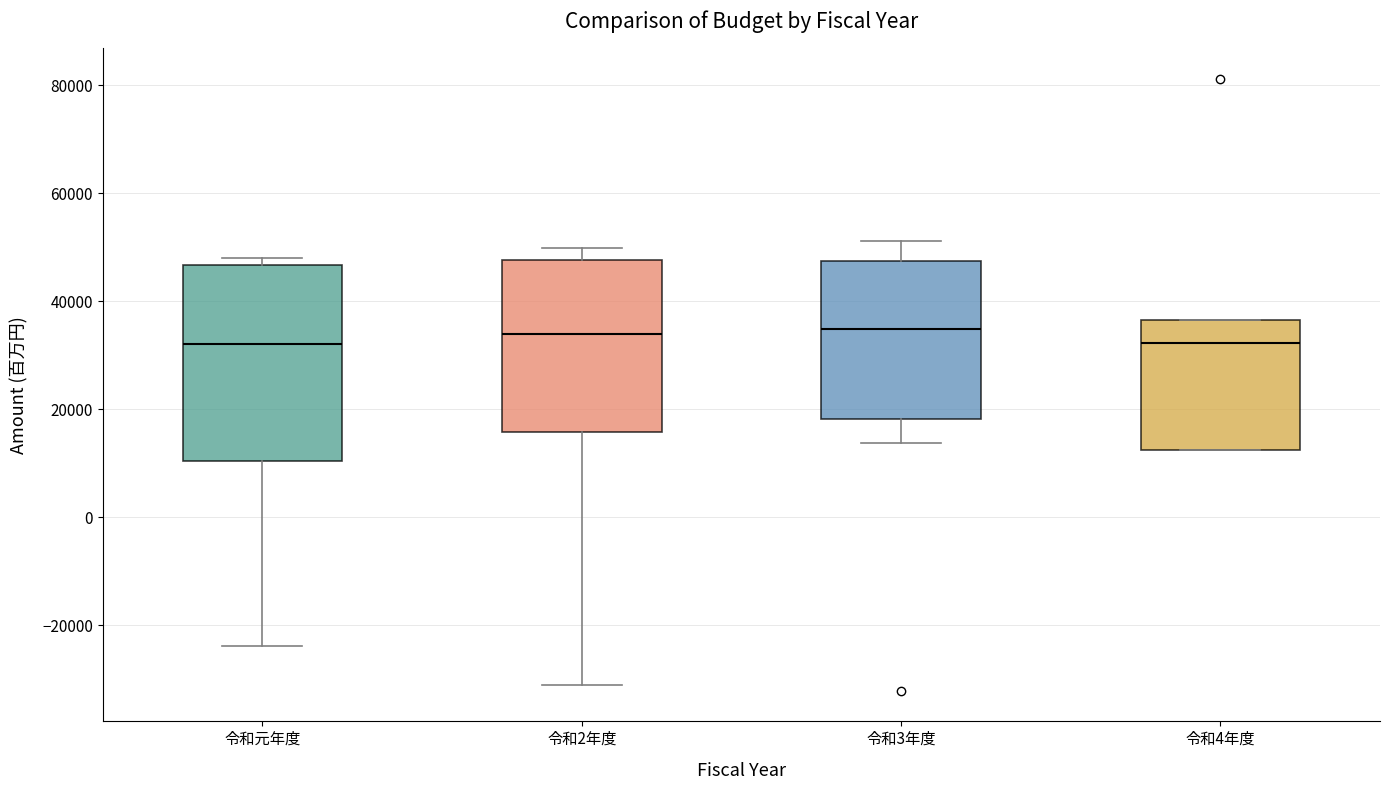

Which box is the tallest, from its lower edge to its upper edge?

令和元年度